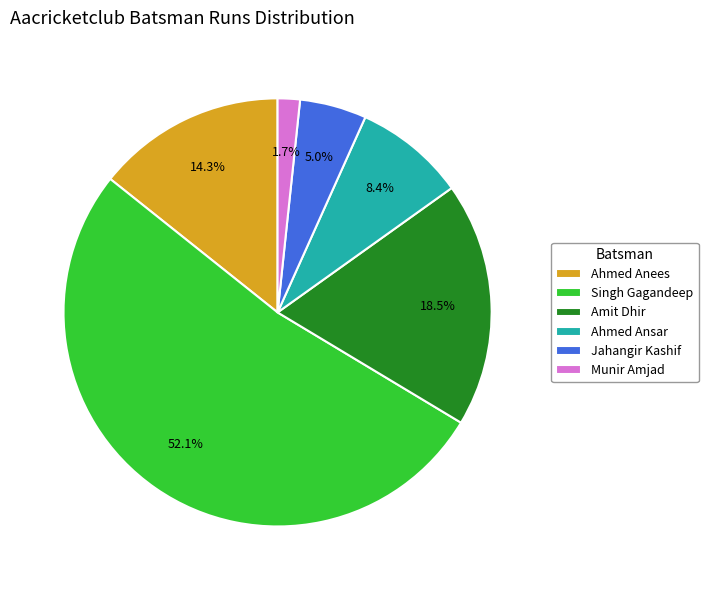

Does any single category account for the majority?

Yes